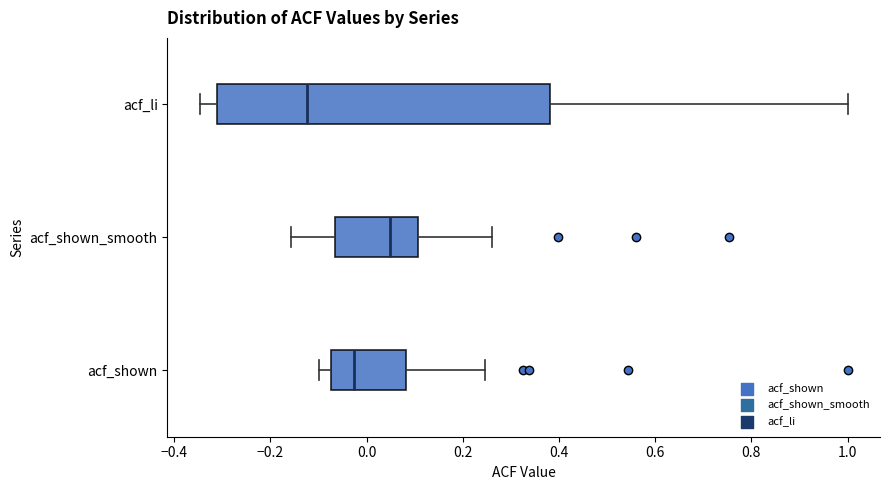

Reading bottom to top, read every box against the x-axis: the position of its median line, the range the box covers, and the ends of its whiskers. The values are not printed on the chart, so give them approximately, as read against the axis.

acf_shown: median -0.02, box -0.08 to 0.08, whiskers -0.10 to 0.24
acf_shown_smooth: median 0.04, box -0.06 to 0.10, whiskers -0.16 to 0.26
acf_li: median -0.12, box -0.32 to 0.38, whiskers -0.34 to 1.00